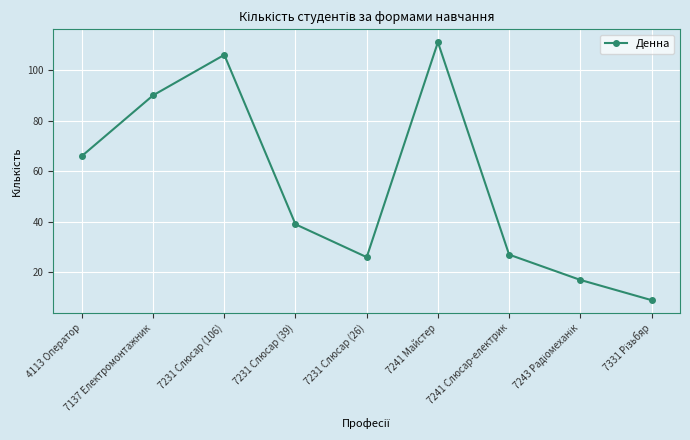

What is the change in value from 7231 Слюсар (106) to 7241 Слюсар-електрик?

-79